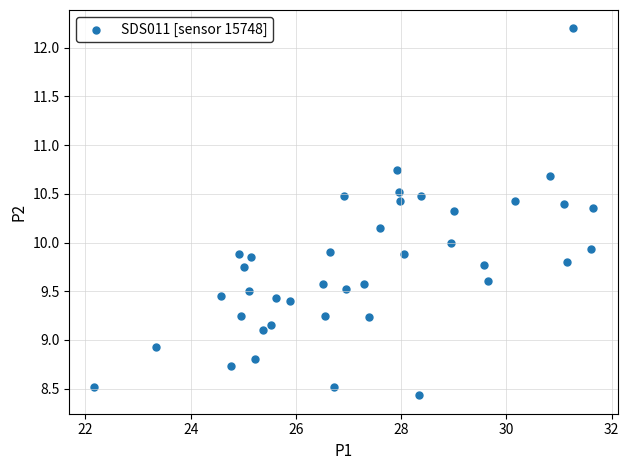

What is the range of X values (max minus min)?

9.5